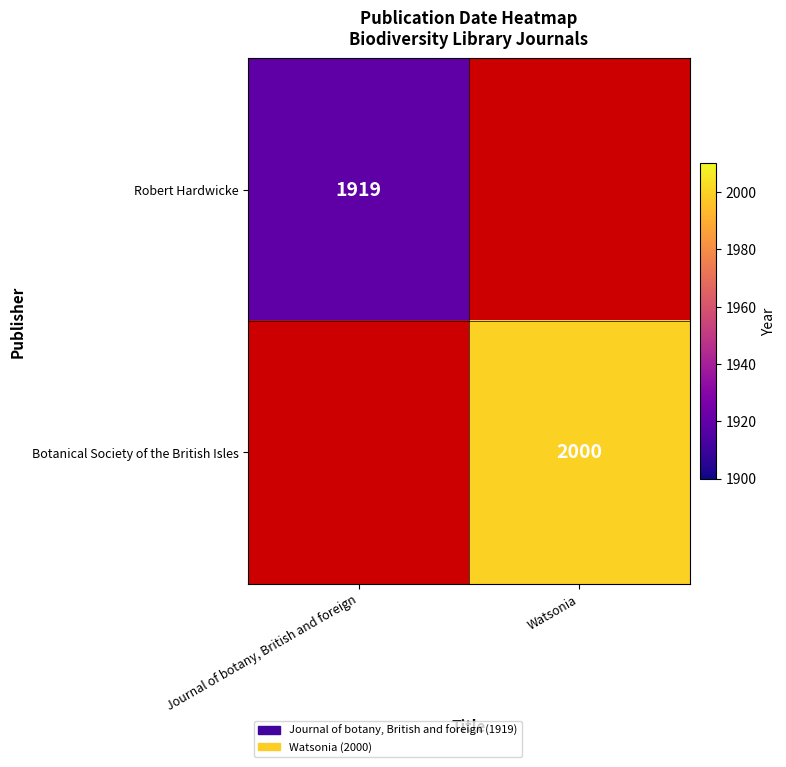

Is it true that Robert Hardwicke equals 1017 at Journal of botany, British and foreign?

False